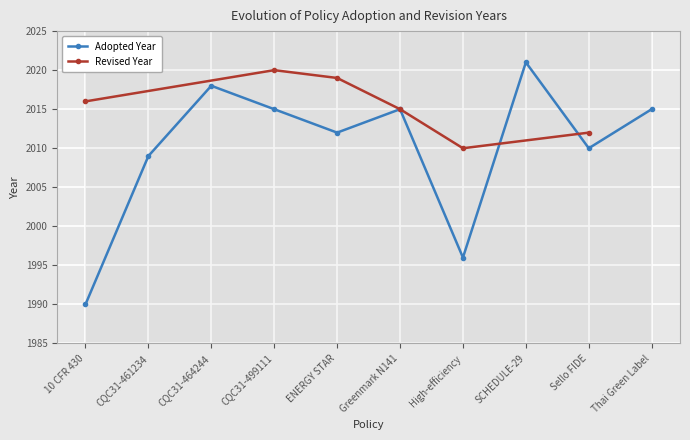

What is the sum of the values at Thai Green Label and SCHEDULE-29?

4036